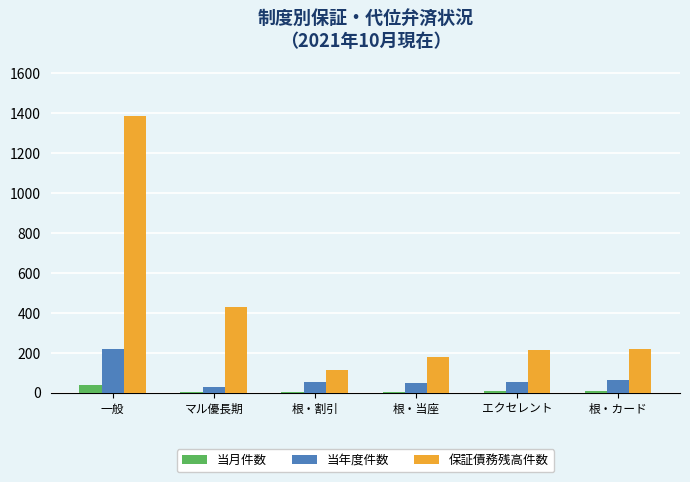

At how many categories does at least one series exceed 595?

1